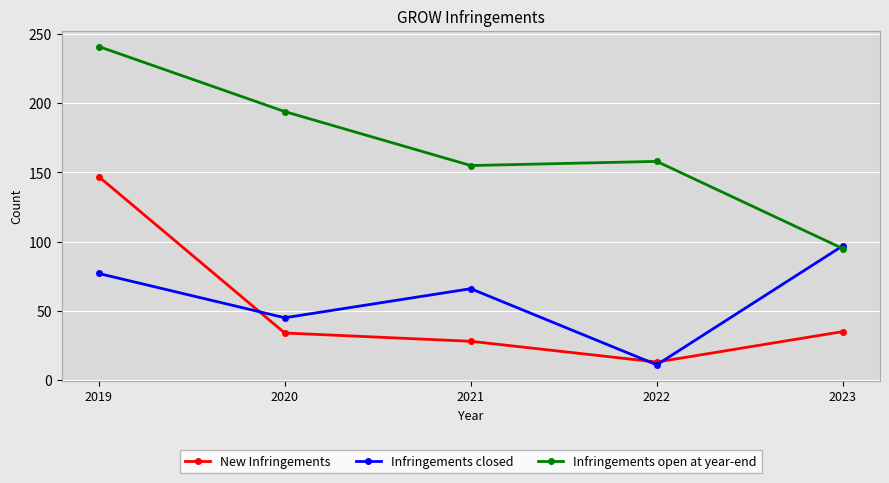

What is the average value of the Infringements closed series?

59